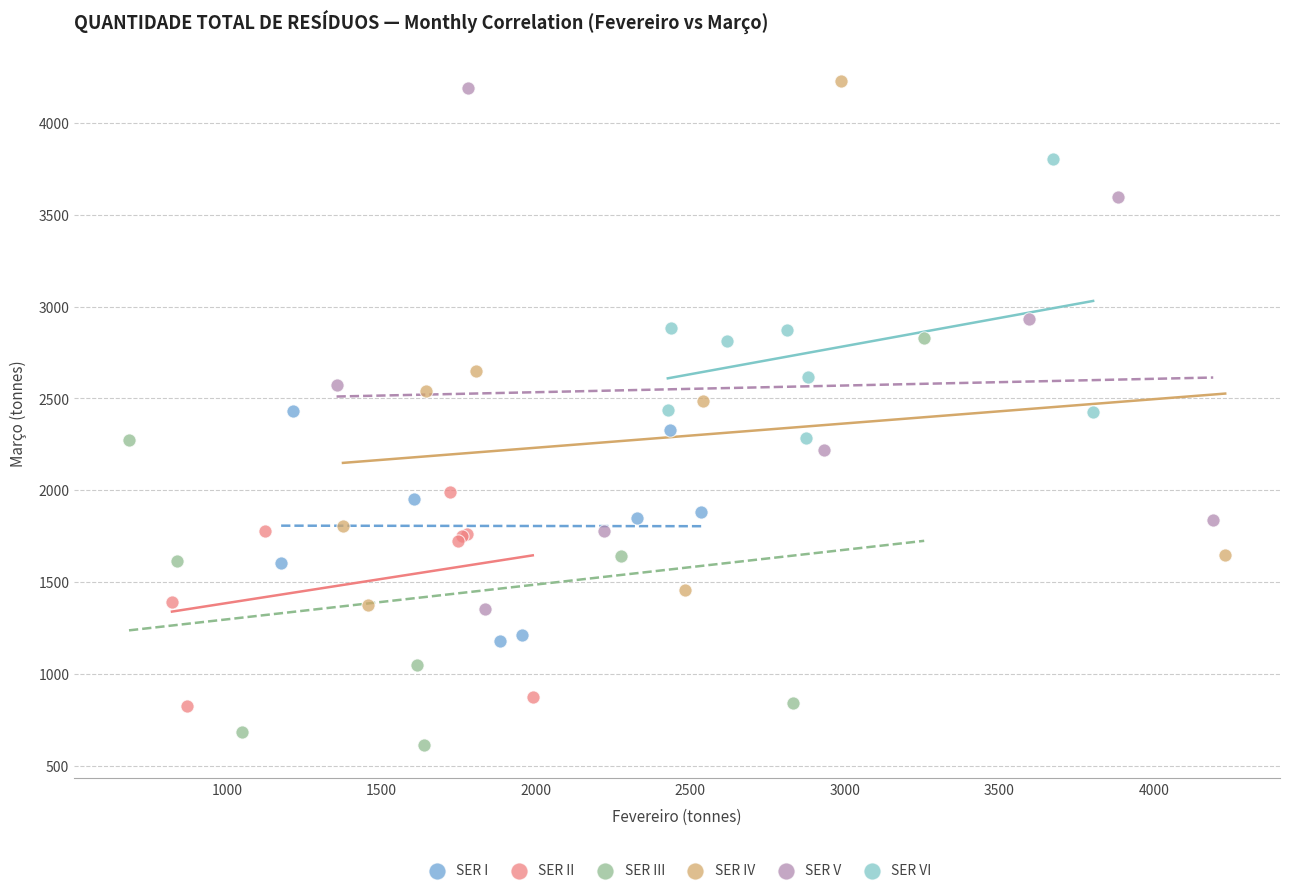

Which series reaches the minimum Y coordinate?

SER III